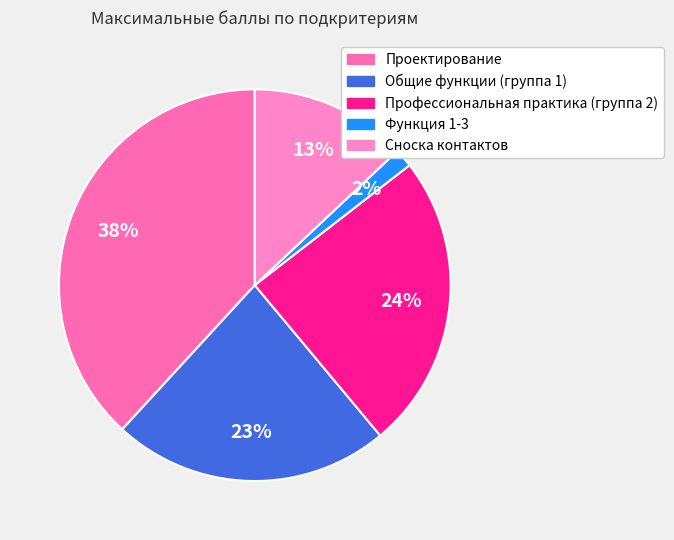

What is the ratio of the value at Функция 1-3 to the value at Профессиональная практика (группа 2)?

0.1